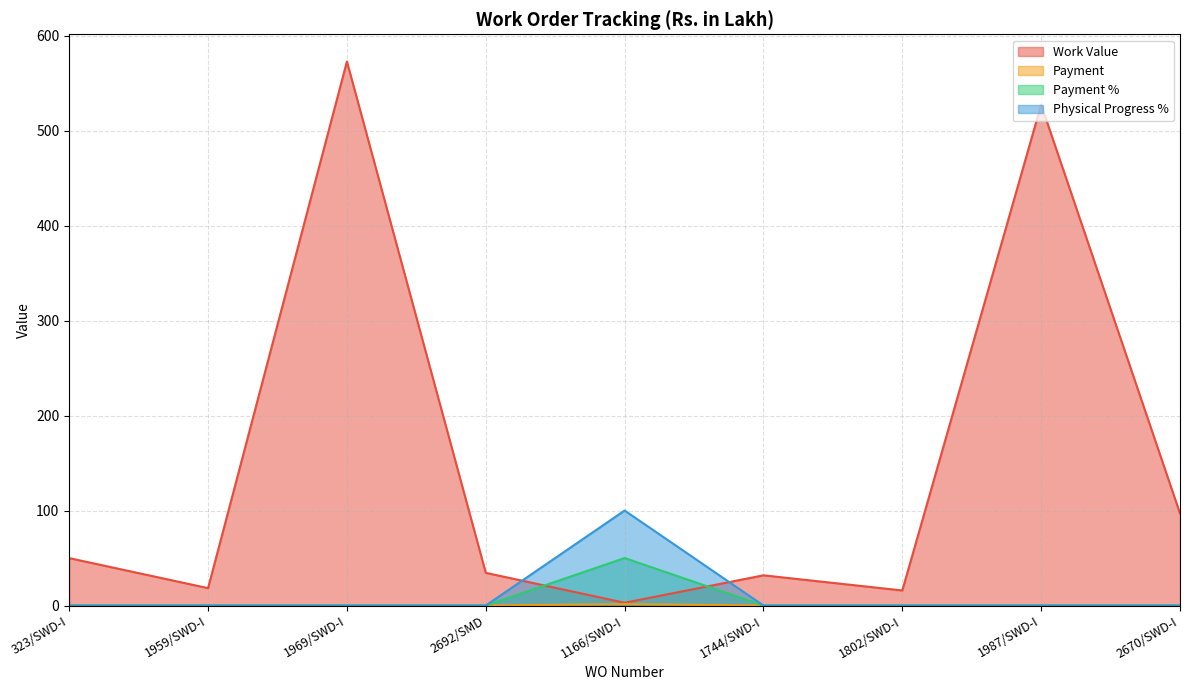

What is the sum of the Work Value values at 1969/SWD-I and 1744/SWD-I?

604.5